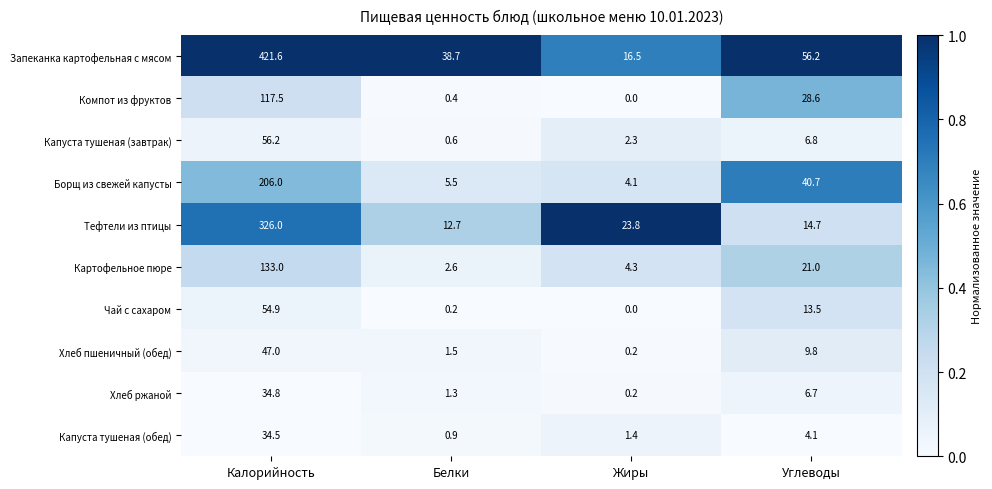

The value of Картофельное пюре at Жиры is 4.3. True or false?

True